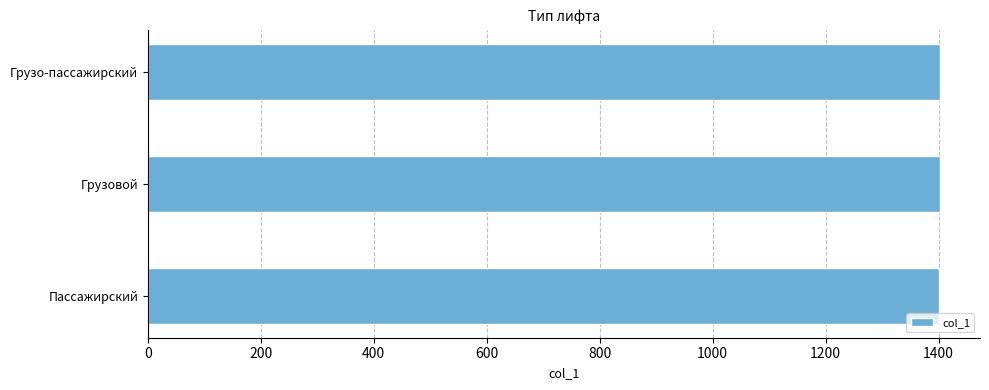

Are the bars grouped side by side (vs. stacked)?

No